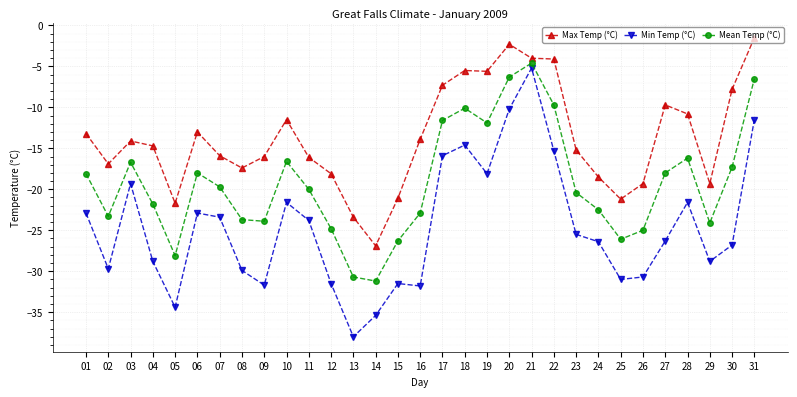

True or false: Min Temp (°C) and Max Temp (°C) cross at least once.

False